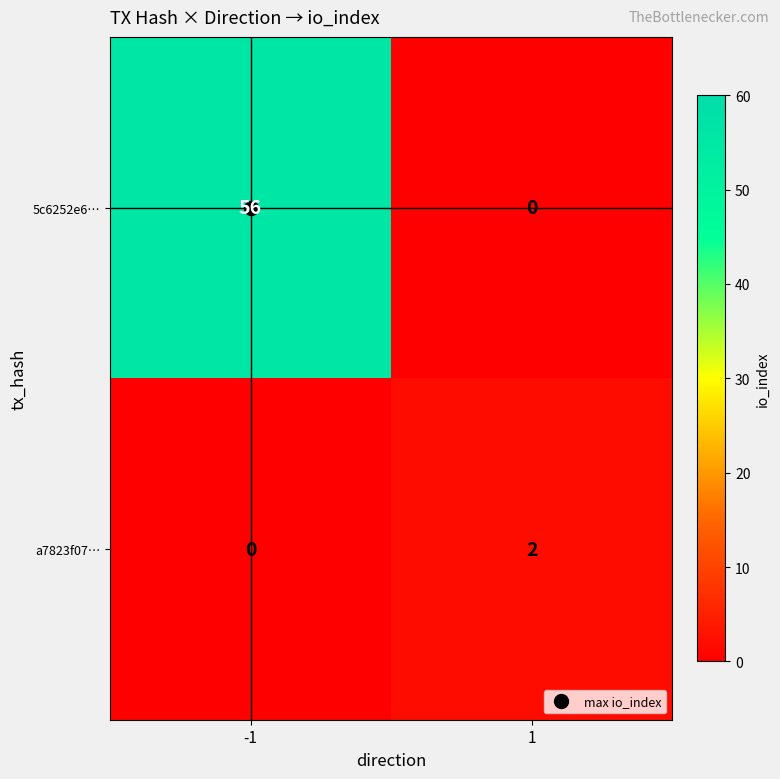

Which series has the largest range (max minus min)?

5c6252e6…